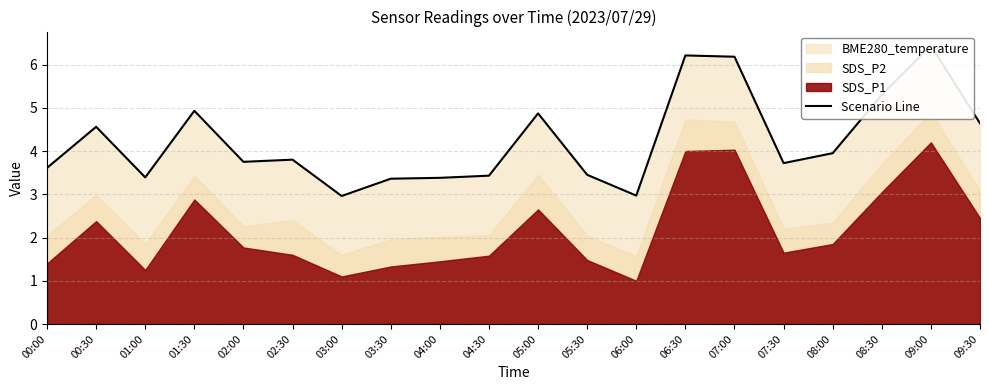

Reading left to right, what are all the values shown in this chart?

3.6	4.6	3.4	4.9	3.7	3.8	3.0	3.4	3.4	3.4	4.9	3.4	3.0	6.2	6.2	3.7	4.0	5.3	6.4	4.6